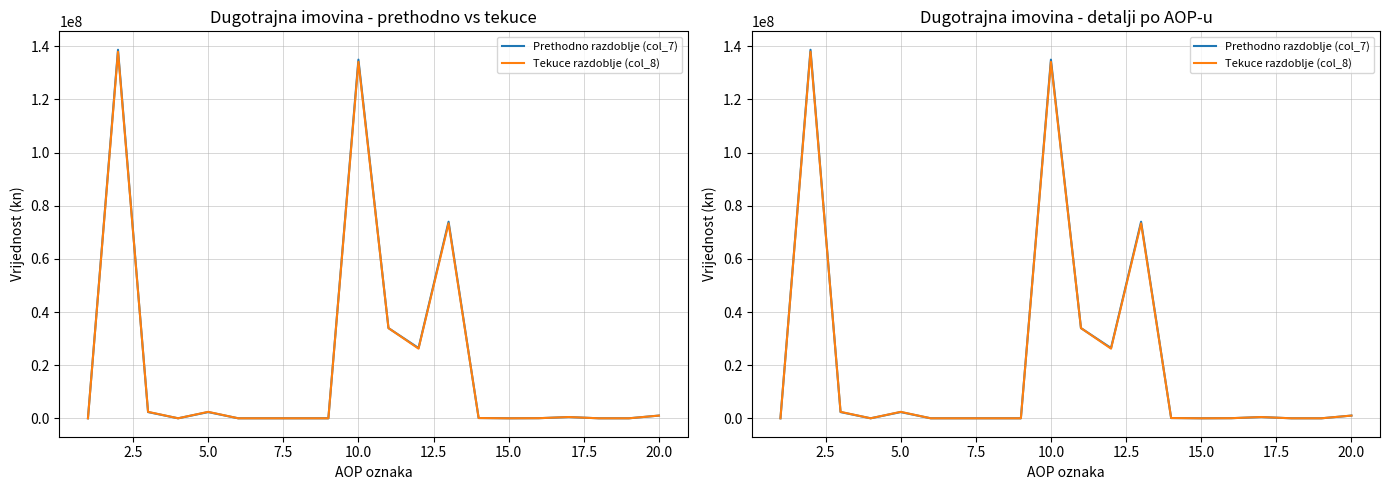

The Tekuce razdoblje (col_8) series shows 19934675 at 10. True or false?

False